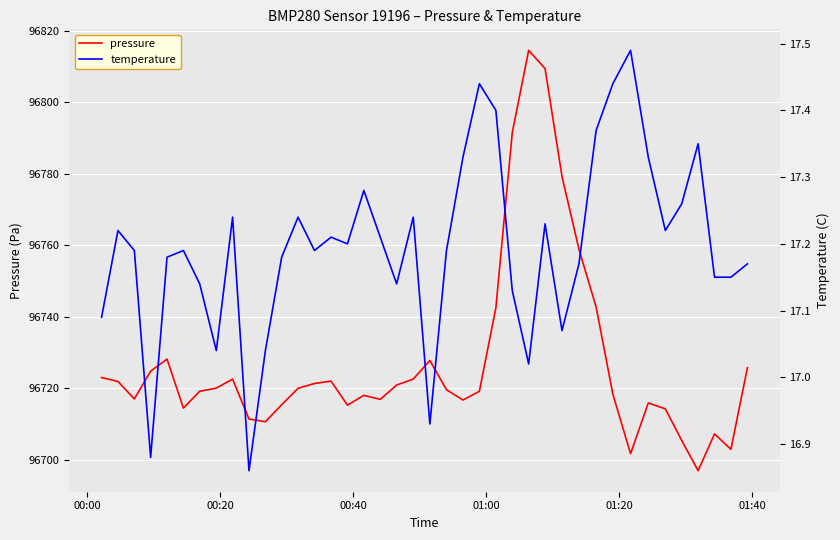

True or false: pressure and temperature cross at least once.

False